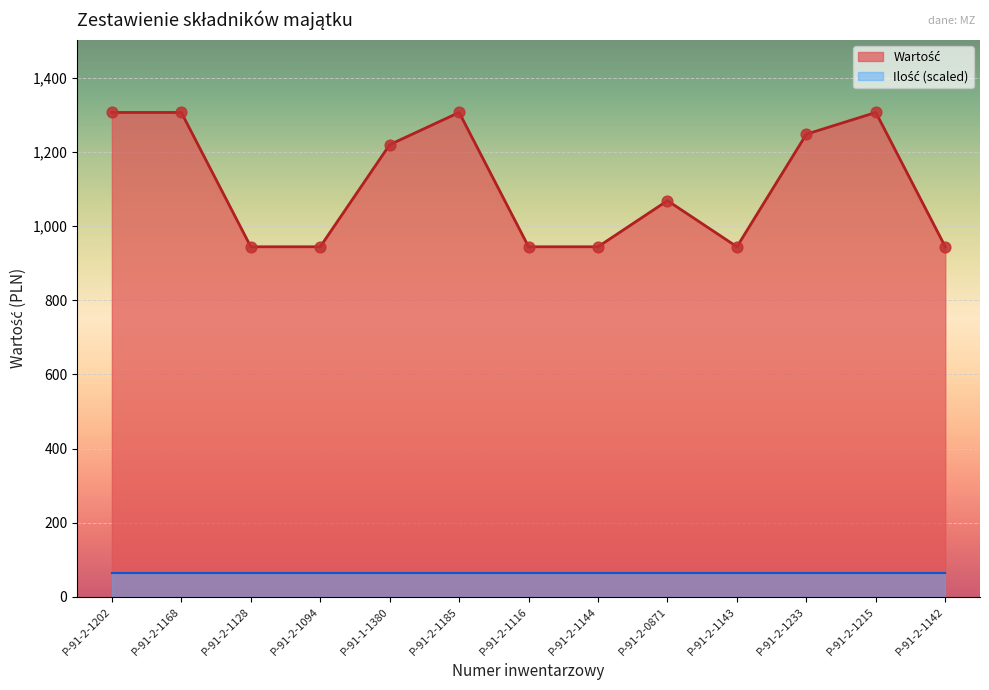

Which has a higher value, P-91-2-0871 or P-91-2-1185?

P-91-2-1185